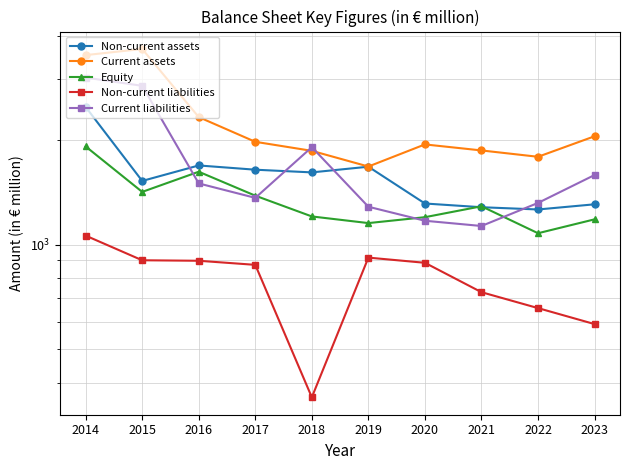

The value of Non-current assets at 2020 is 1800. True or false?

False